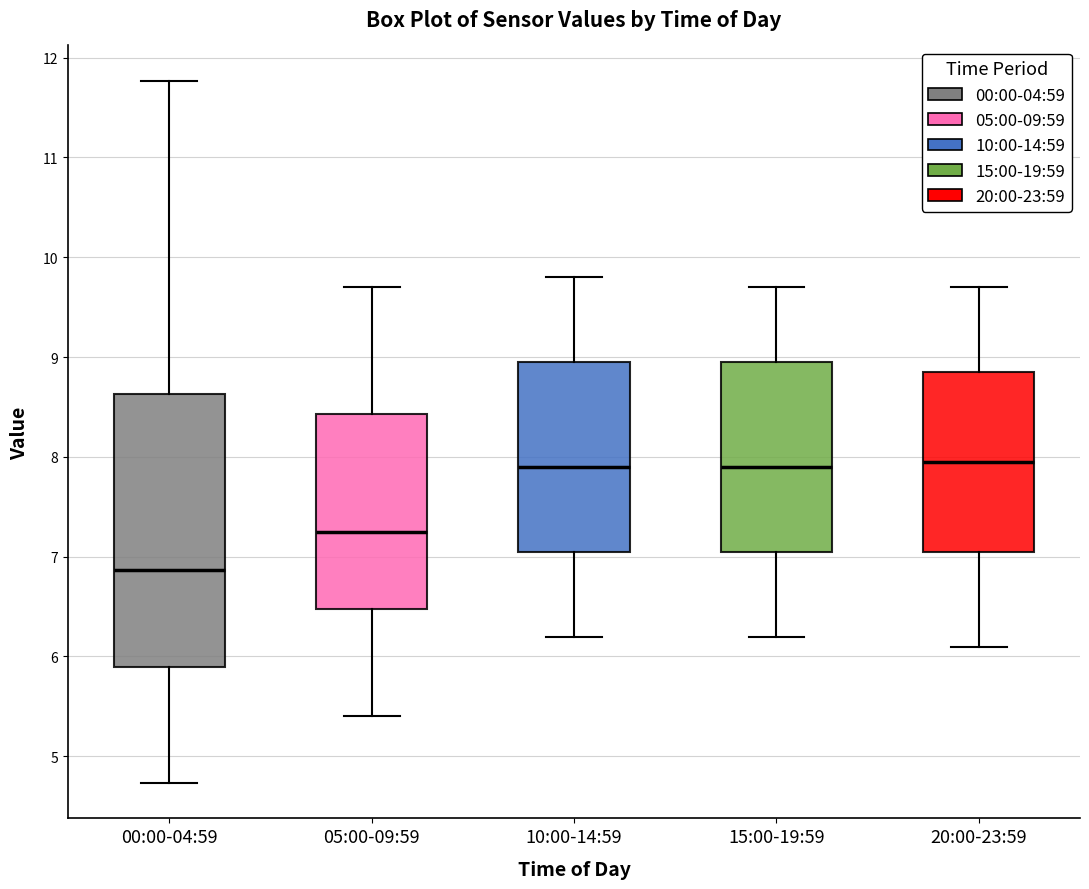

Reading left to right, transcribe this box plot: for each box, give where its median line is, the range the box spans, and where its two whiskers end, as read against the y-axis. The values are not printed on the chart, so give them approximately, as read against the axis.

00:00-04:59: median 6.9, box 5.9 to 8.6, whiskers 4.7 to 11.8
05:00-09:59: median 7.3, box 6.5 to 8.4, whiskers 5.4 to 9.7
10:00-14:59: median 7.9, box 7.1 to 9.0, whiskers 6.2 to 9.8
15:00-19:59: median 7.9, box 7.1 to 9.0, whiskers 6.2 to 9.7
20:00-23:59: median 8.0, box 7.1 to 8.9, whiskers 6.1 to 9.7